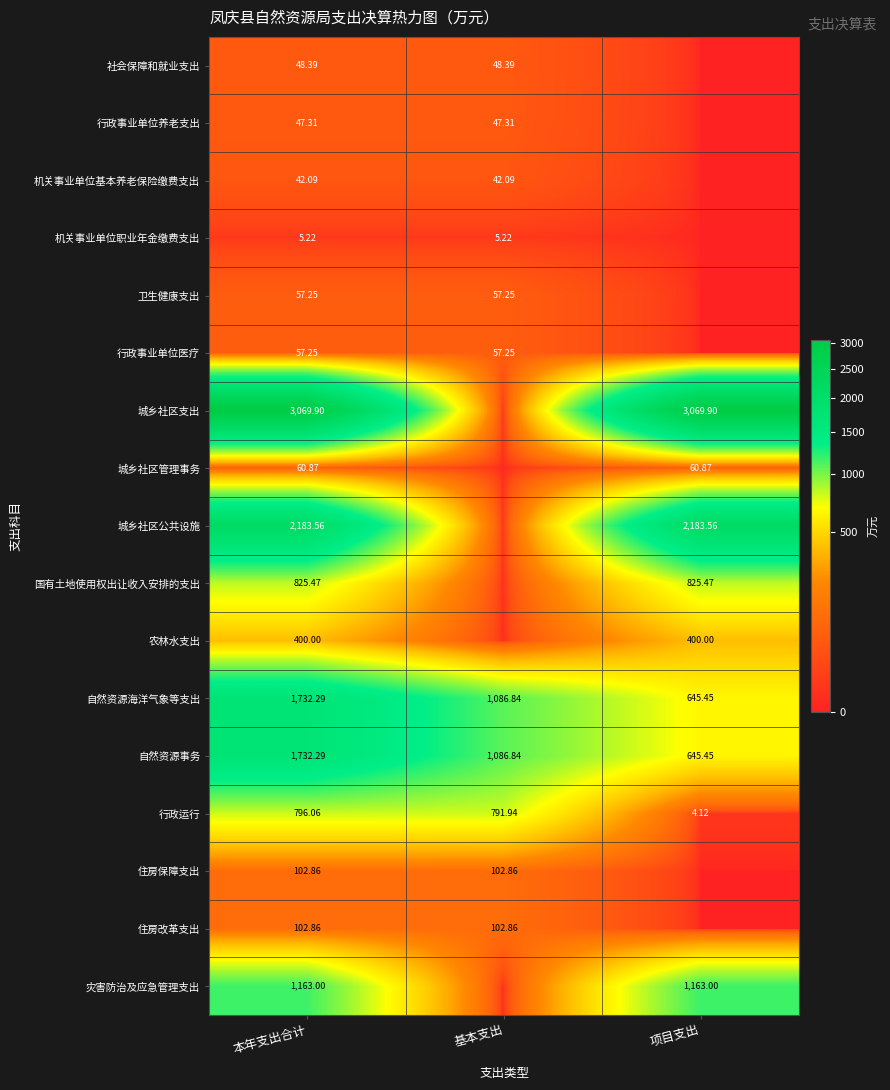

What is the difference between the maximum and minimum values in the 灾害防治及应急管理支出 series?

1163.0